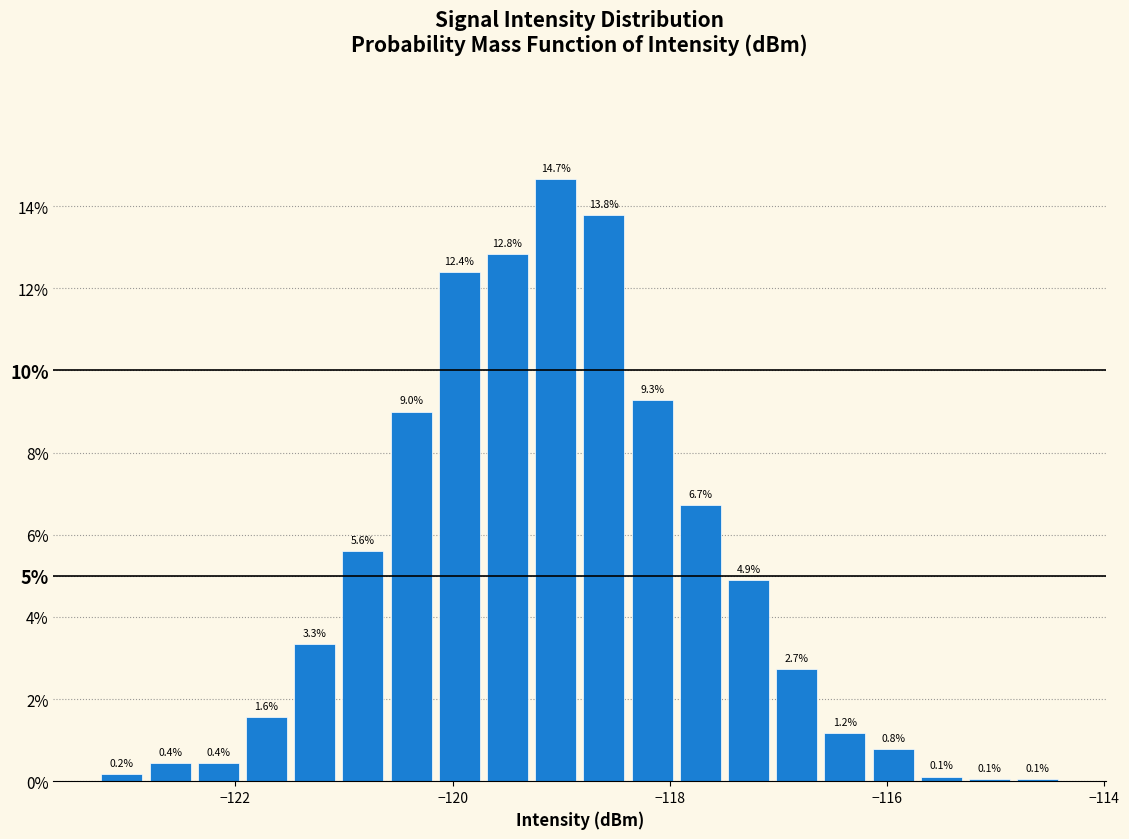

Around what value on the x-axis is the tallest bar? Give the approximate position of its centre, as read against the axis.

-119.0